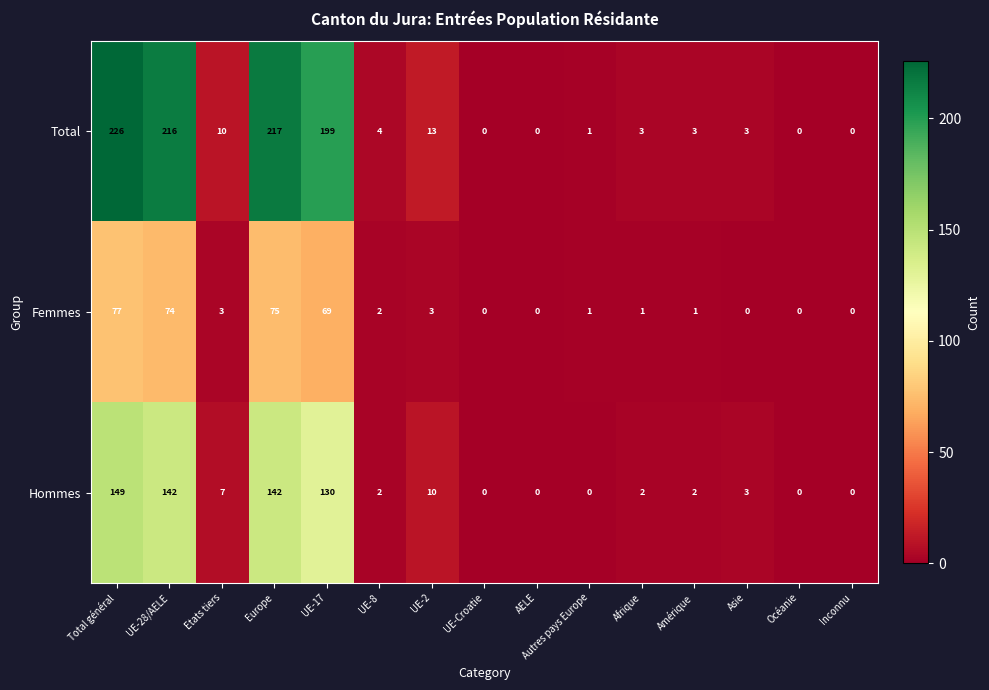

At Europe, list the series in order from largest to smallest.

Total, Hommes, Femmes